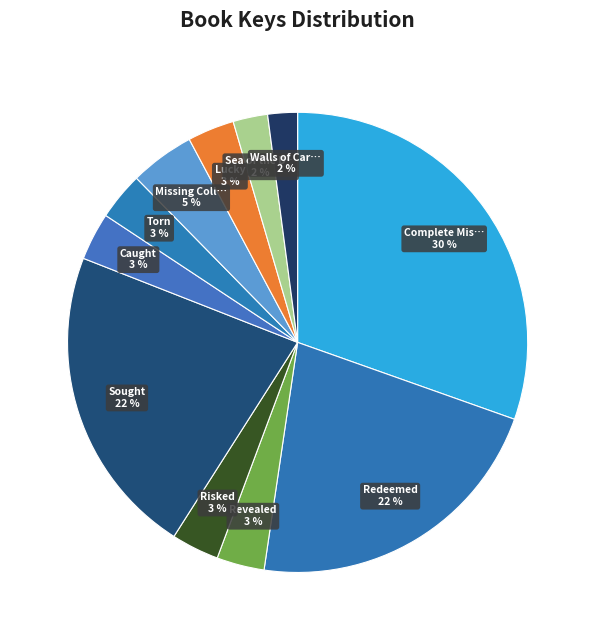

Is there a majority slice in this chart?

No